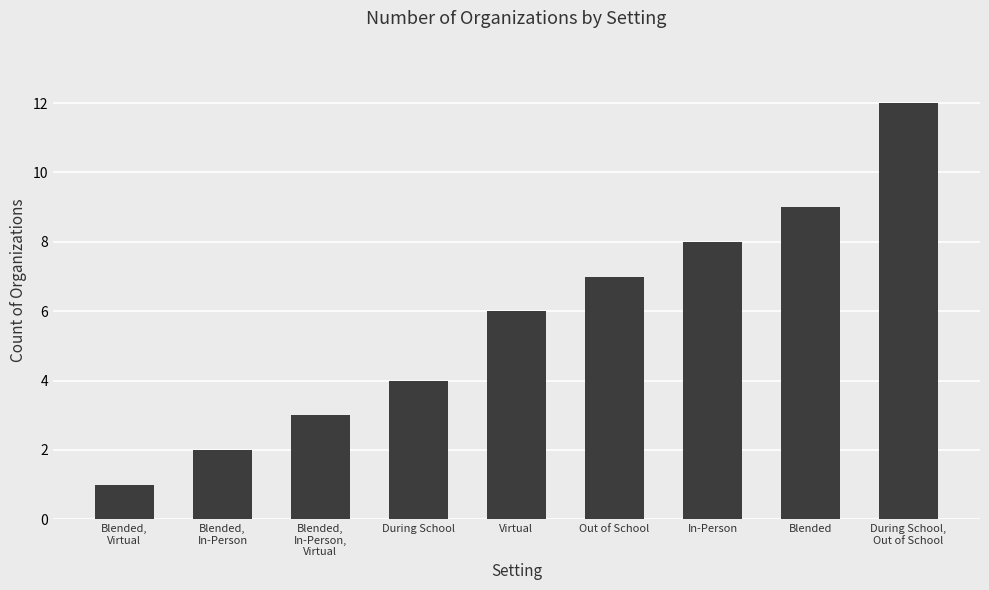

What is the label of the 3rd bar from the left?

Blended,
In-Person,
Virtual